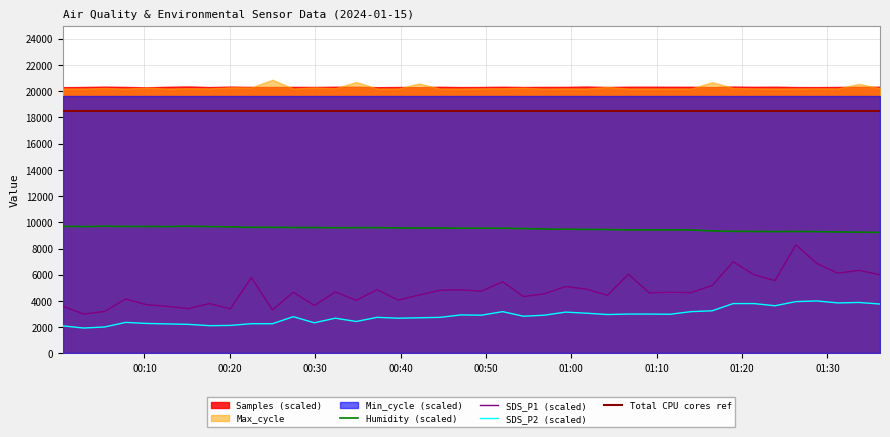

What is the difference between the highest and lowest values at 2024/01/15 00:22:31?

7345.0